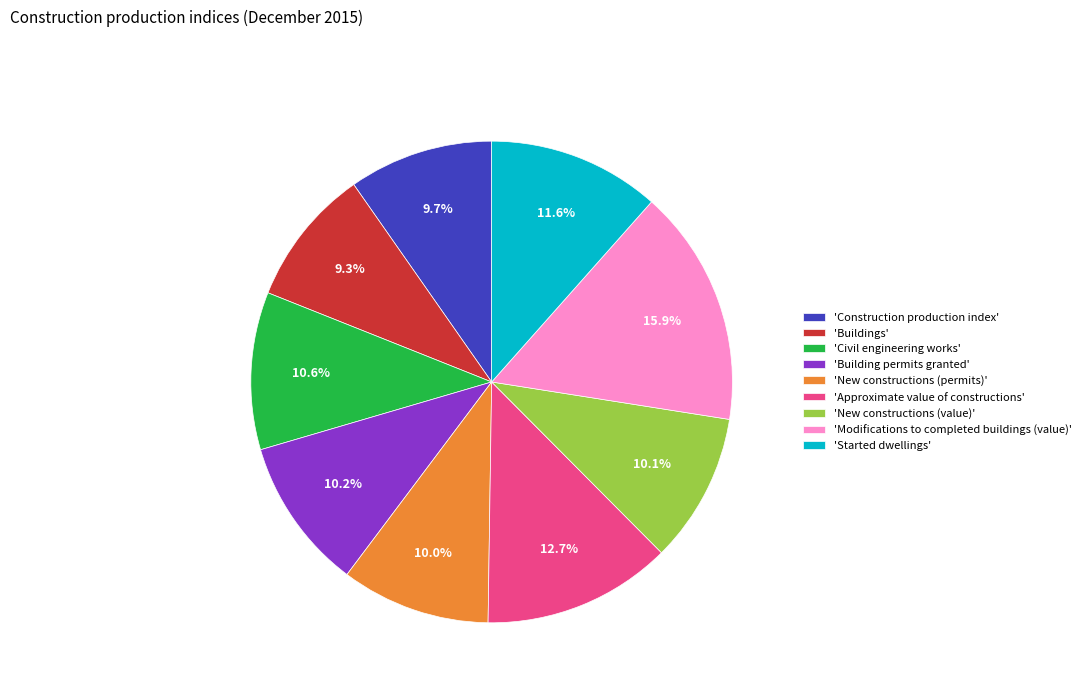

Combined, do 'Started dwellings' and 'Civil engineering works' account for over 50%?

No